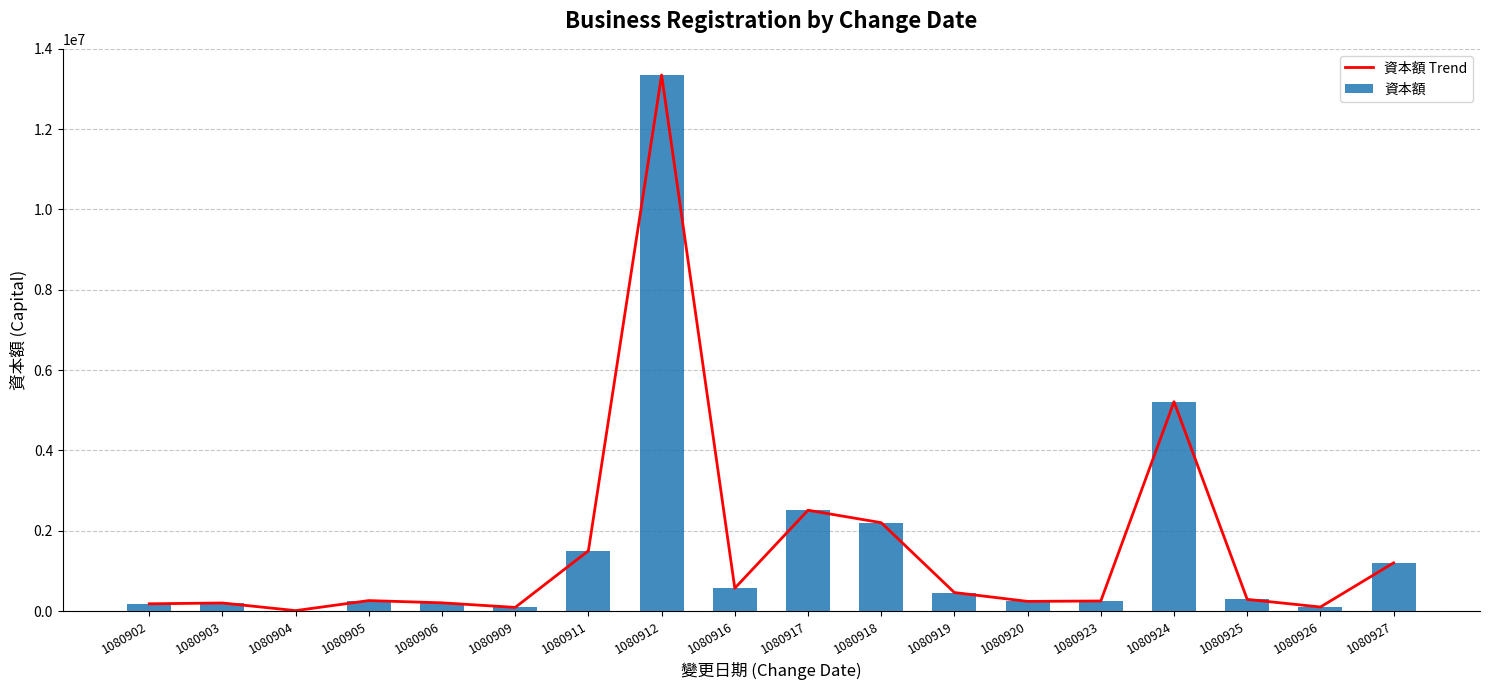

What is the highest value of the 資本額 series?

13348000